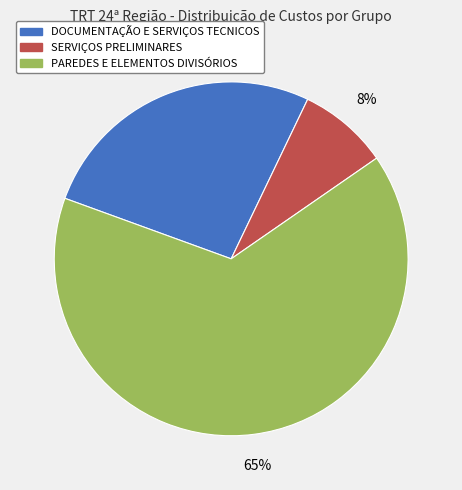

To the nearest percent, what portion does PAREDES E ELEMENTOS DIVISÓRIOS represent?

65%